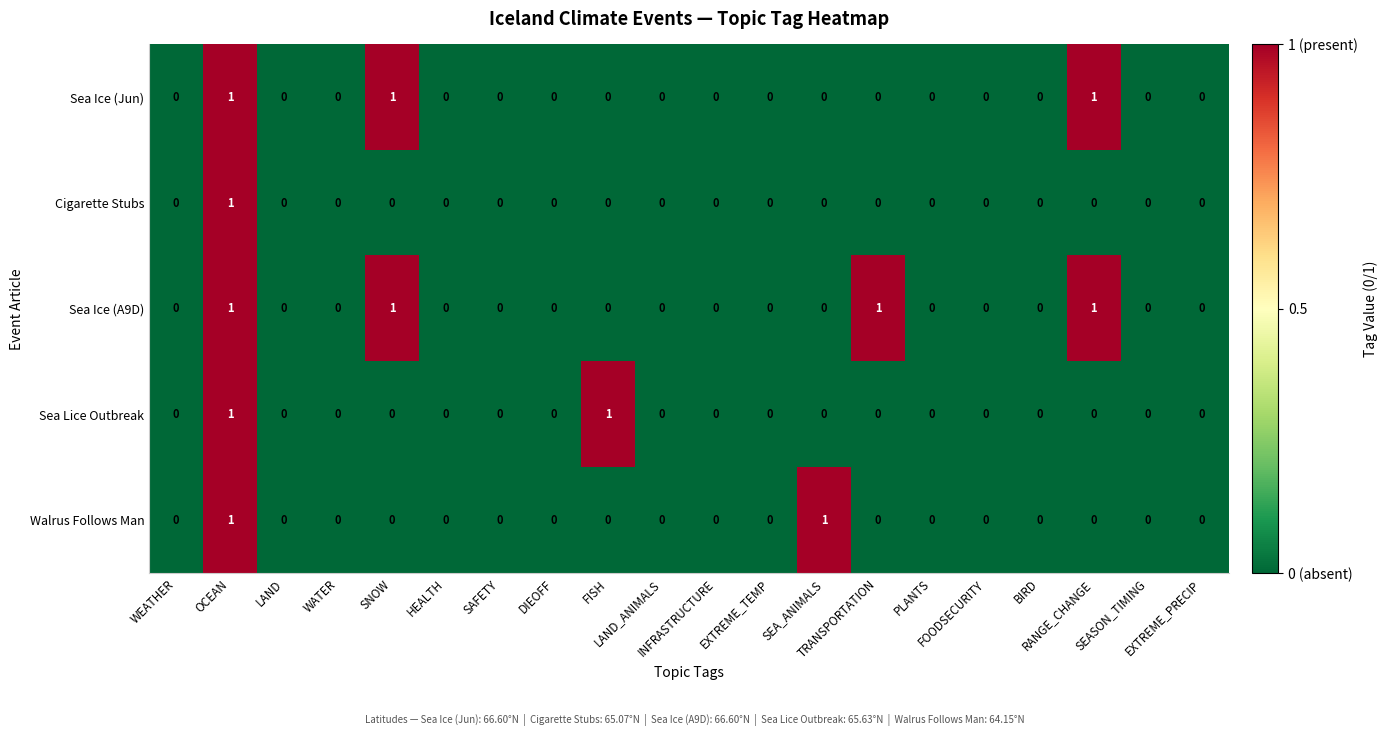

How many Sea Ice (Jun) values are between 0 and 1?

20